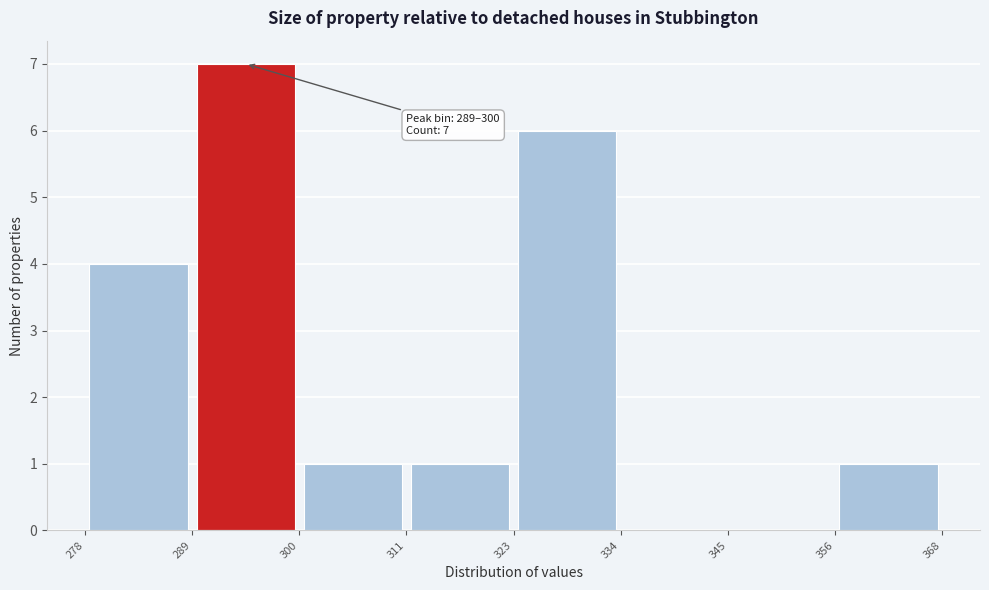

Which range on the x-axis has the tallest bar?

289 to 300